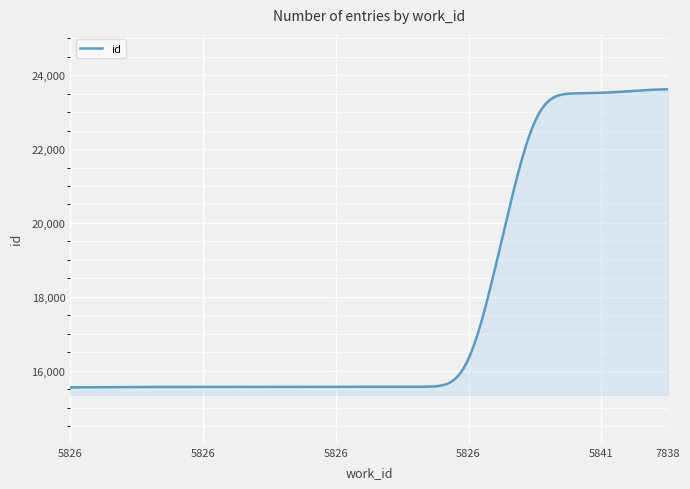

What is the minimum value shown in the chart?

15549.5